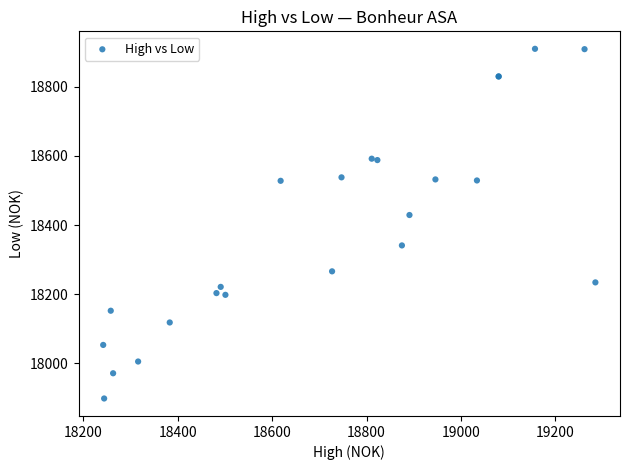

What Y value in the scatter plot is closest to 18404?

18429